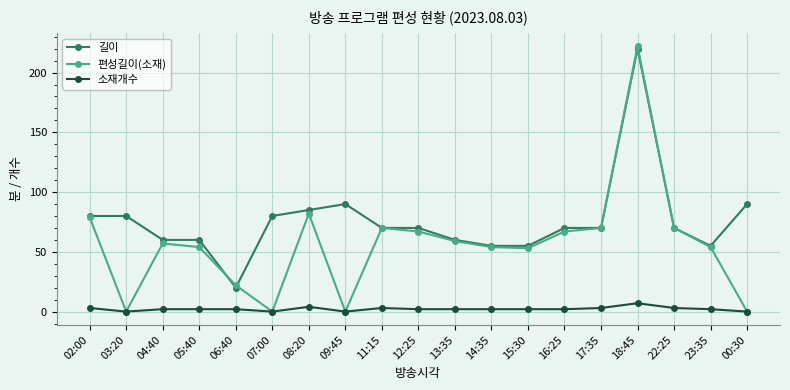

Rank the series by their maximum value, from highest to lowest.

편성길이(소재), 길이, 소재개수